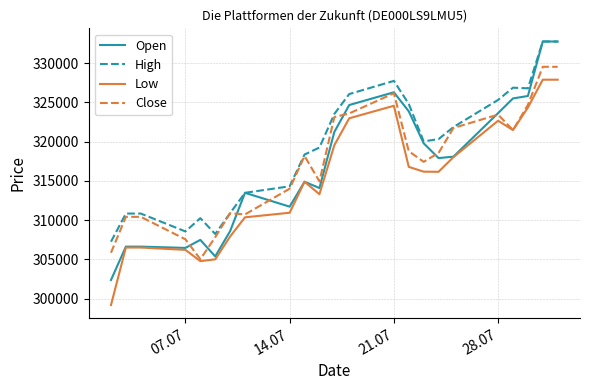

Which series has the widest spread of values?

Open